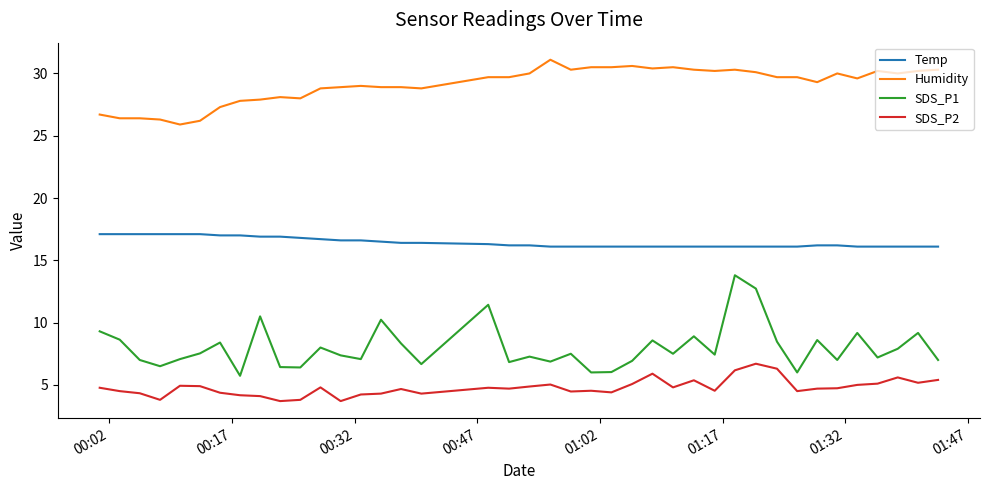

Which series has the largest total across all categories?

Humidity